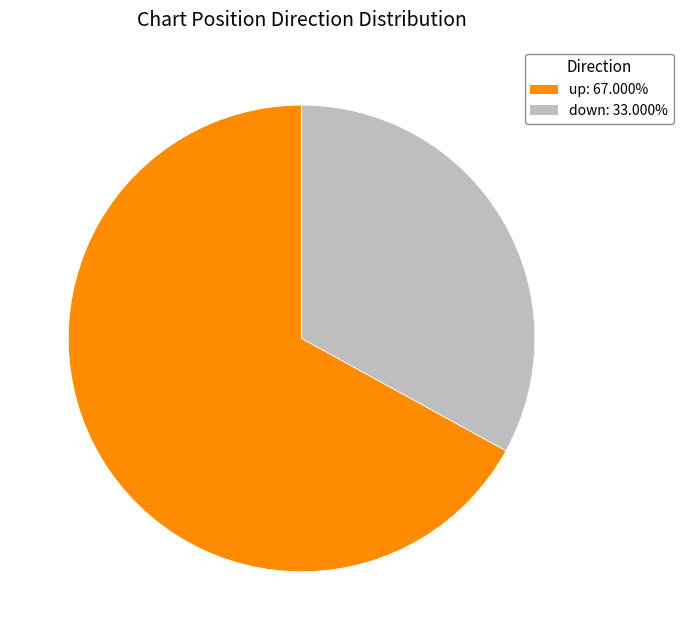

Combined, do down and up account for over 50%?

Yes